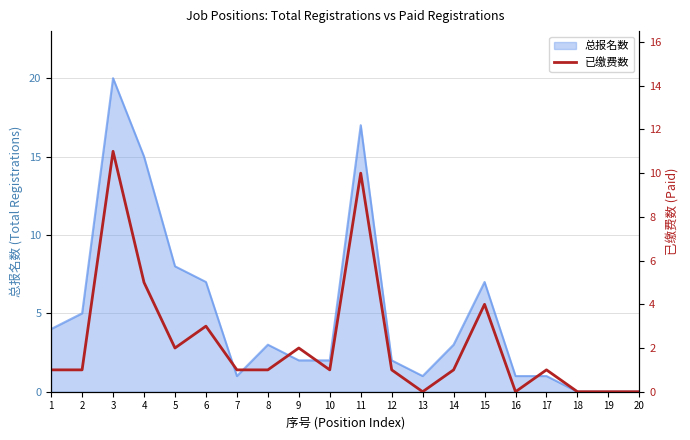

The value at 18 is 0. True or false?

True